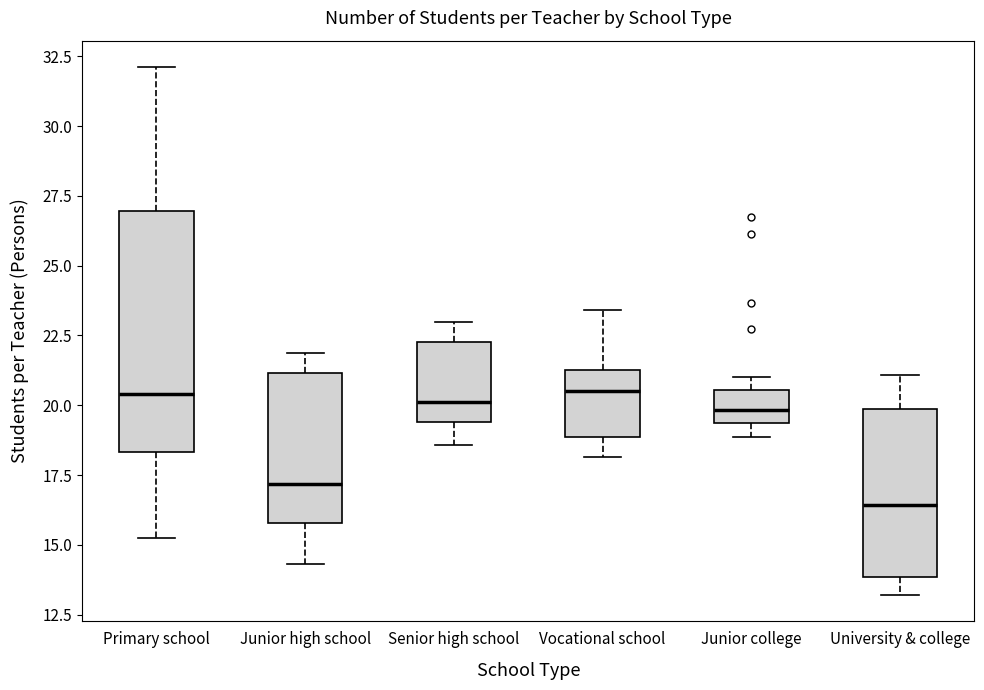

Which box is the tallest, from its lower edge to its upper edge?

Primary school